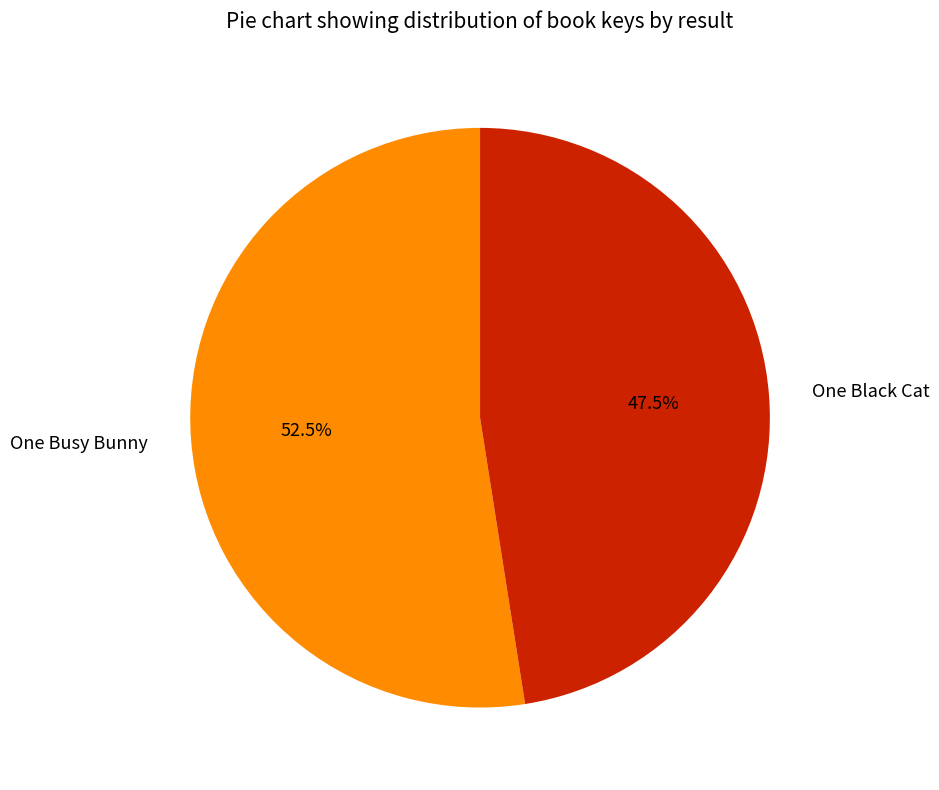

Which slice is the largest?

One Busy Bunny